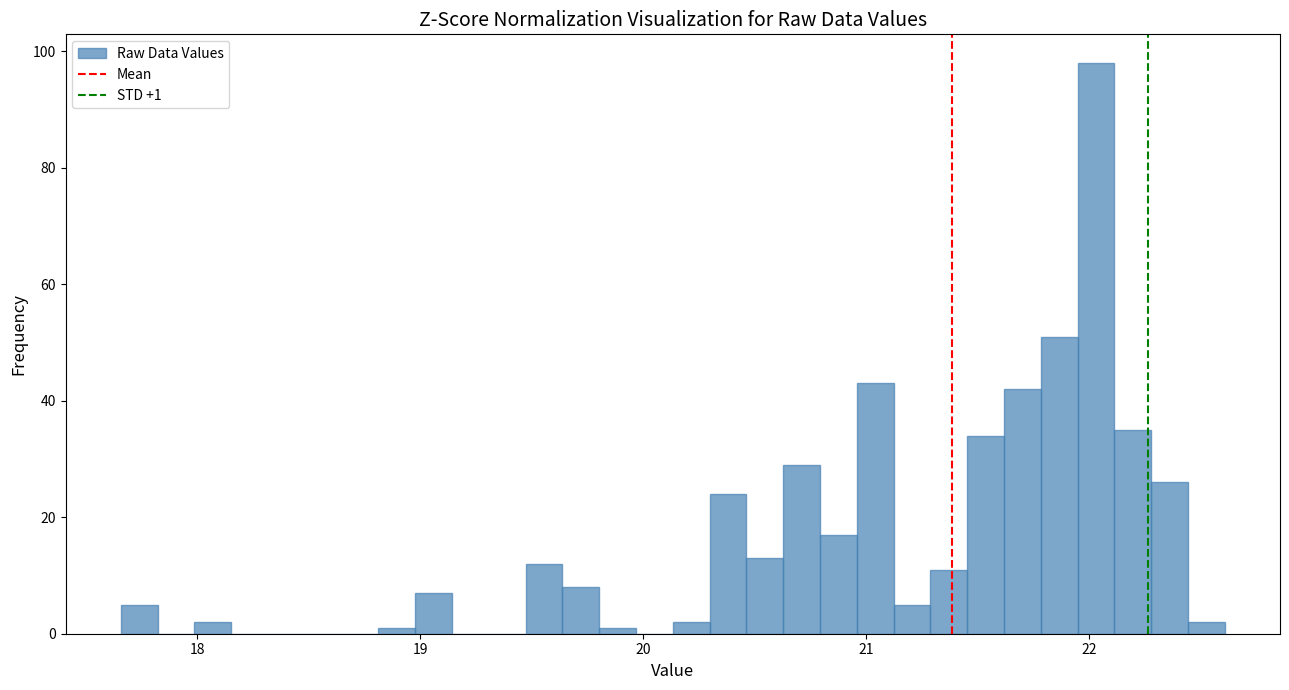

Read against the x-axis, roughly where is the centre of the tallest bar?

22.0